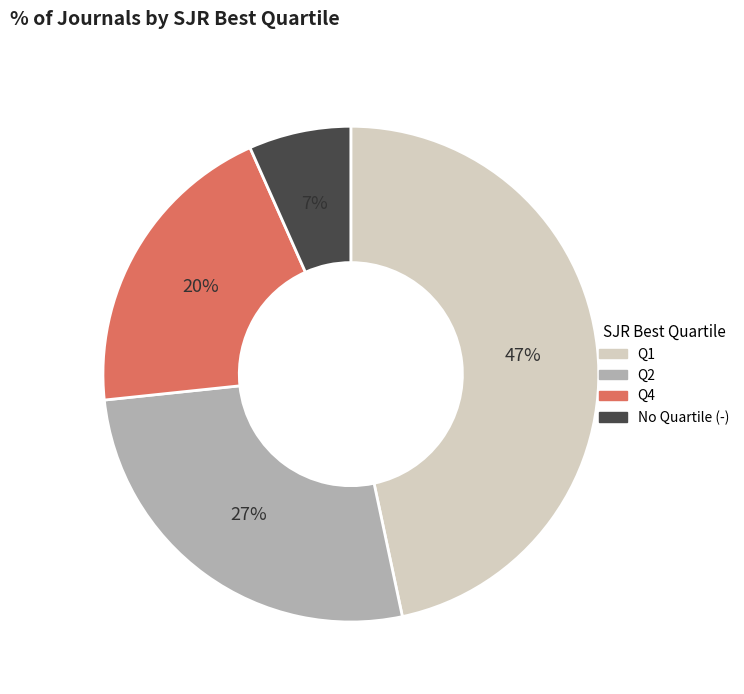

Is there a majority slice in this chart?

No